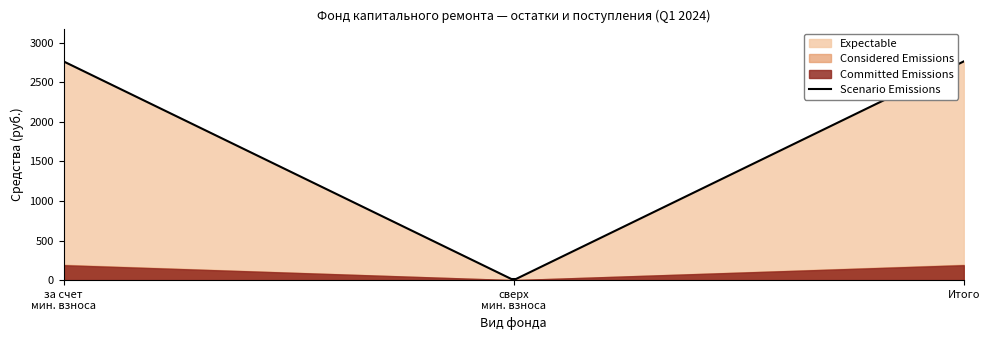

What are all the series names shown in the legend?

Committed Emissions, Considered Emissions, Expectable, Scenario Emissions